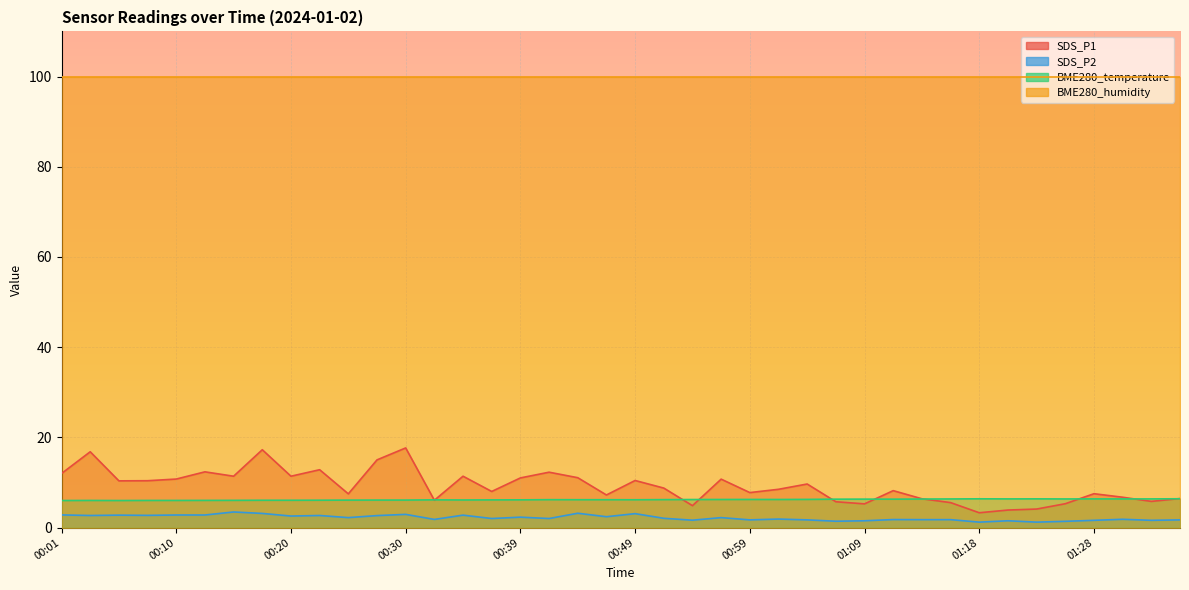

How many data points in SDS_P1 are less than 8?

17